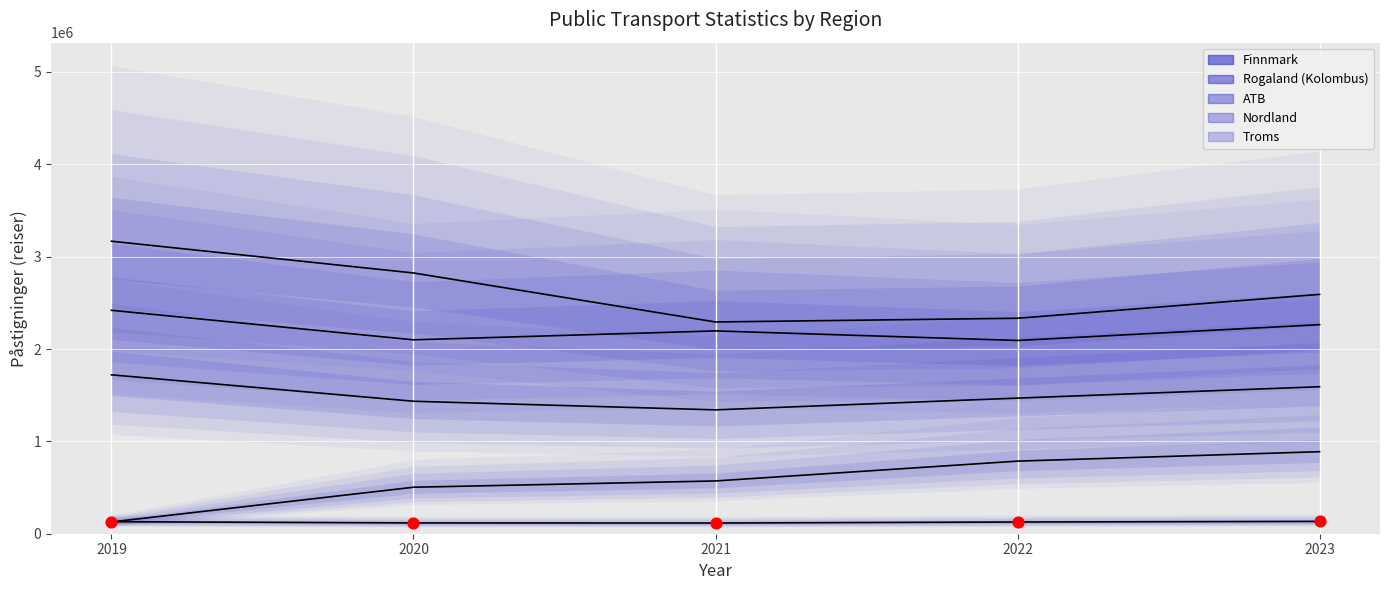

What is the total value across all series at 2021?

6632461